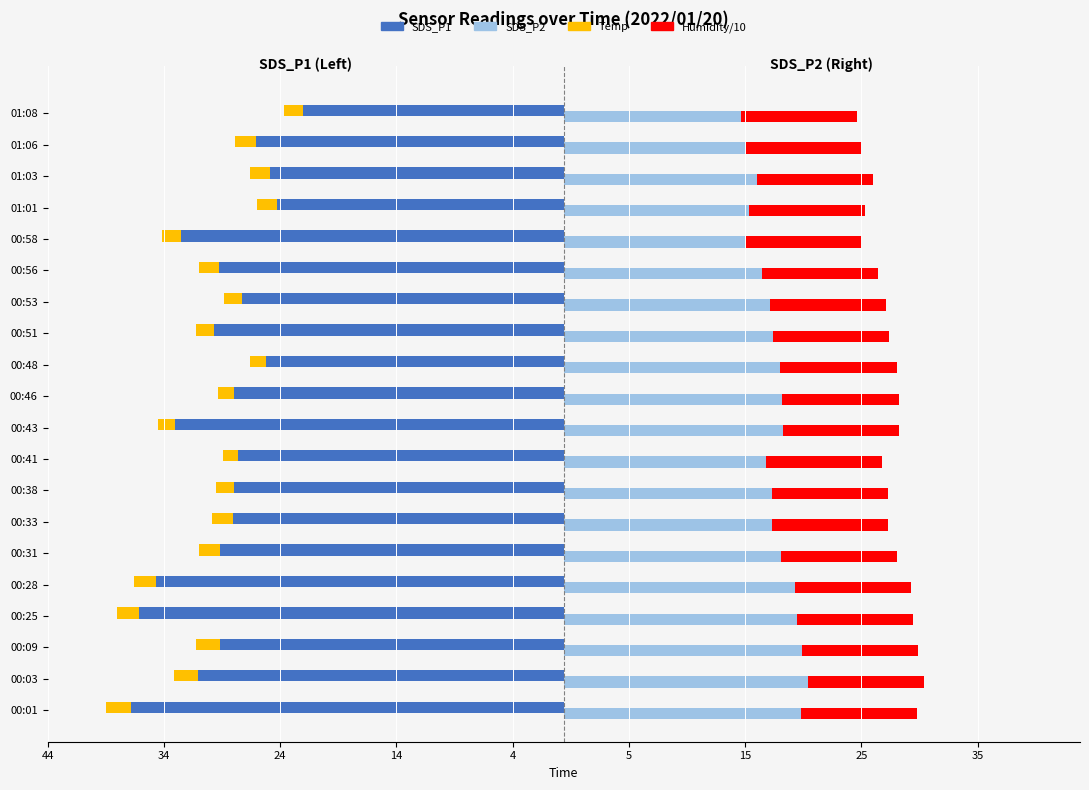

What is the difference between the maximum and second lowest values in the SDS_P1 series?

14.1